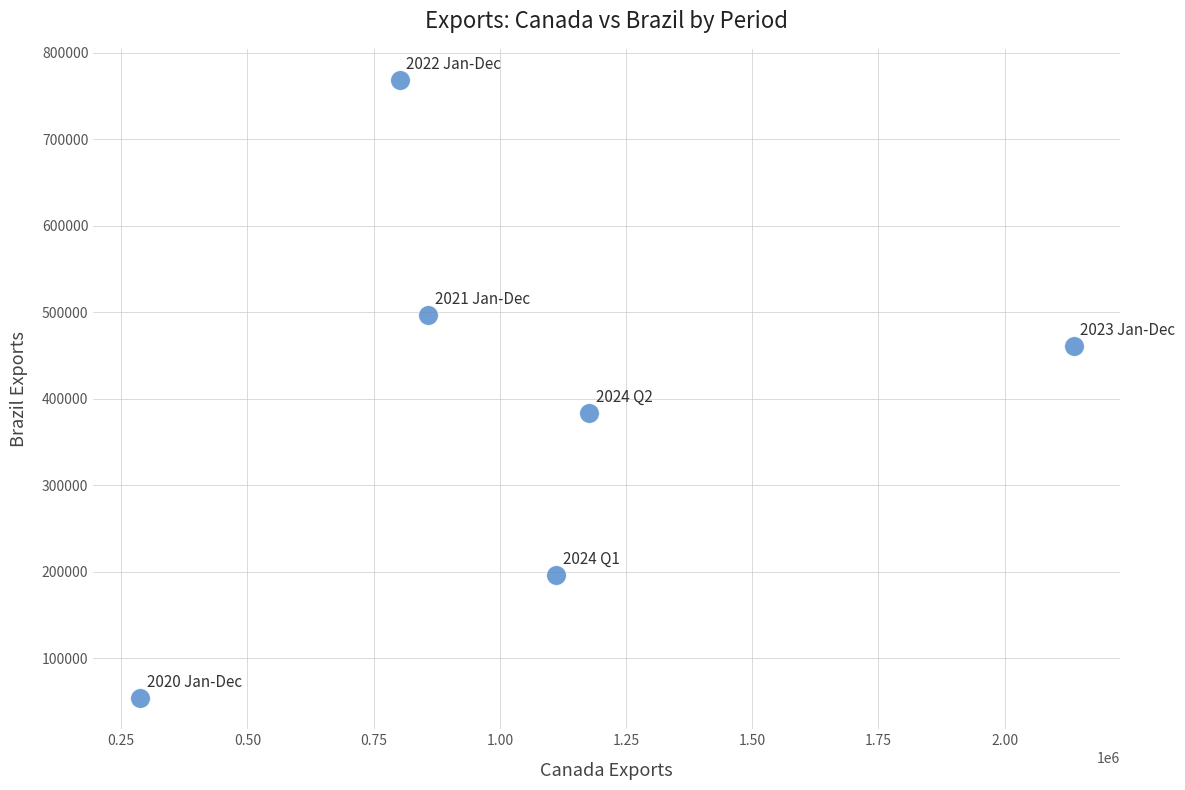

What is the range of Y values (max minus min)?

715040.5